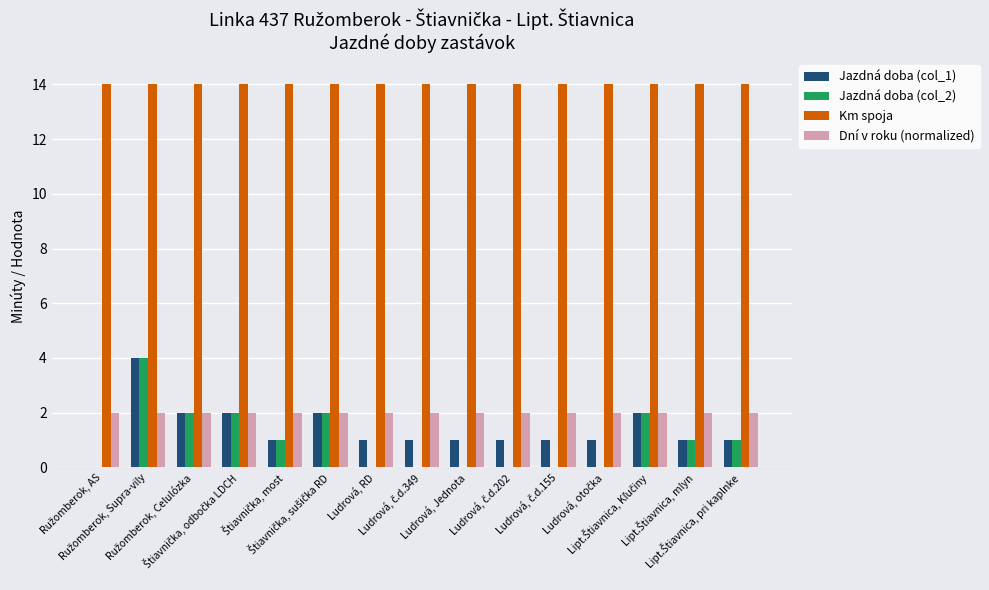

Are the bars grouped side by side (vs. stacked)?

Yes